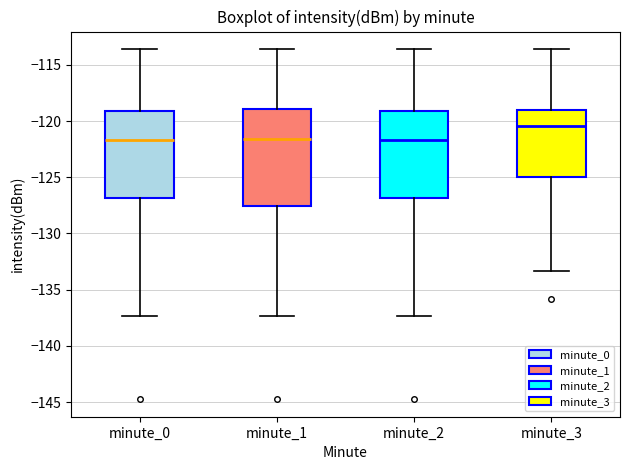

Comparing the boxes themselves (not the whiskers), which one is the tallest?

minute_1